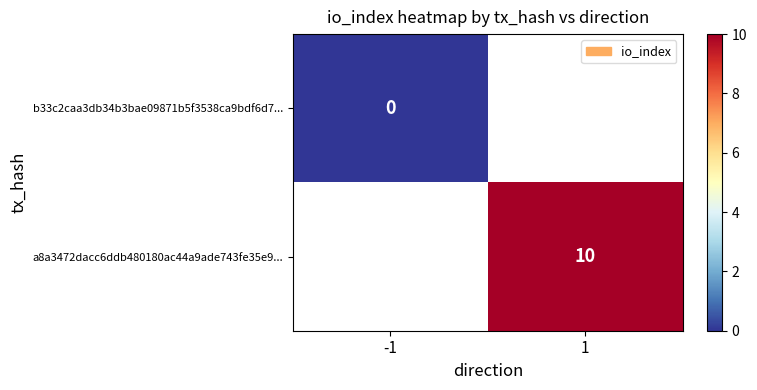

At how many categories does at least one series exceed 6?

1